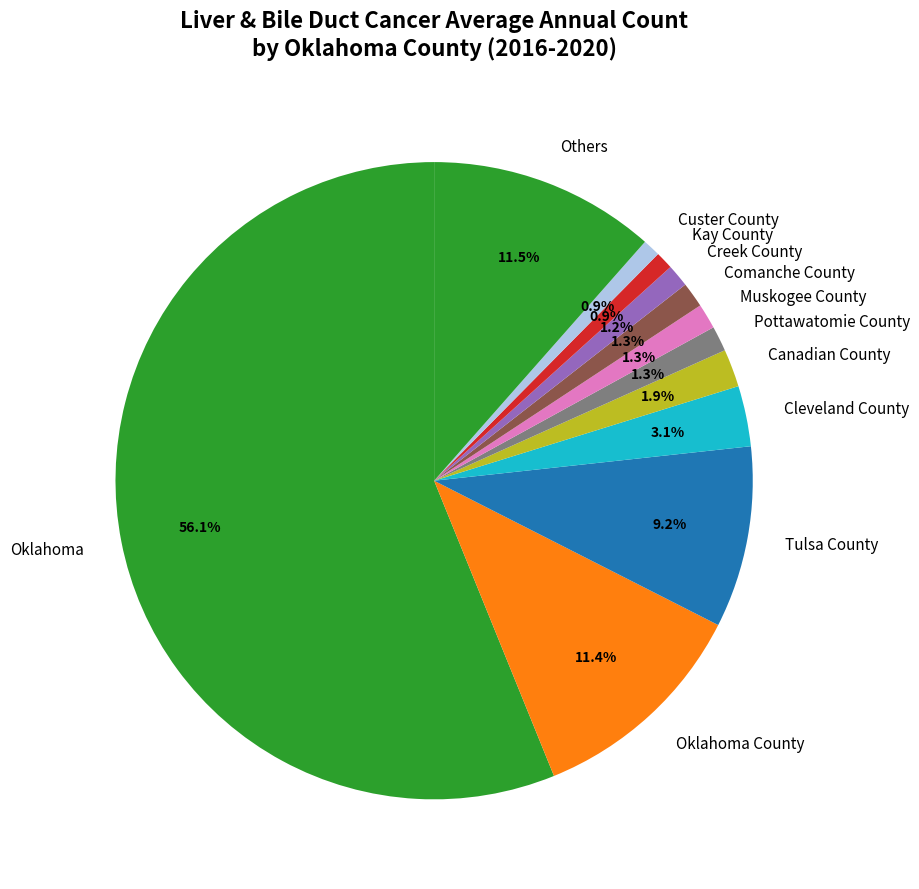

What percentage do Cleveland County and Canadian County together represent?

5.0%